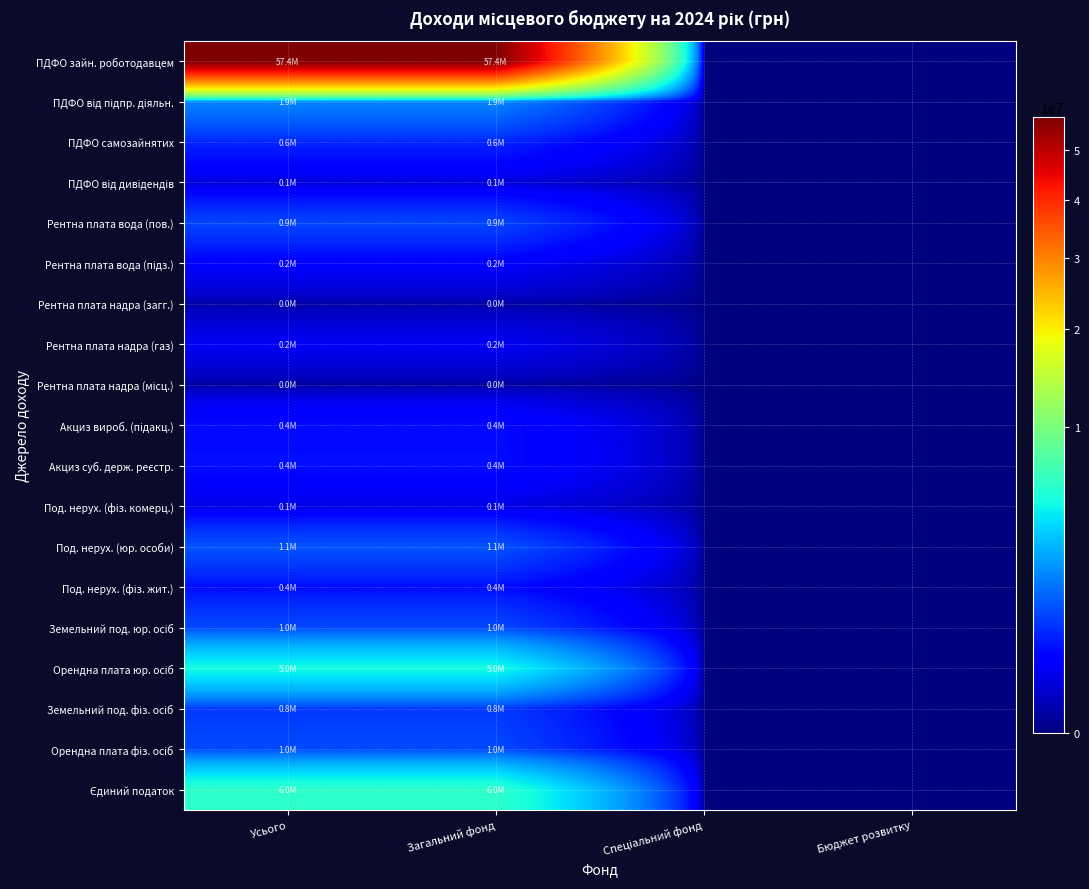

At how many categories does at least one series exceed 22271975?

2